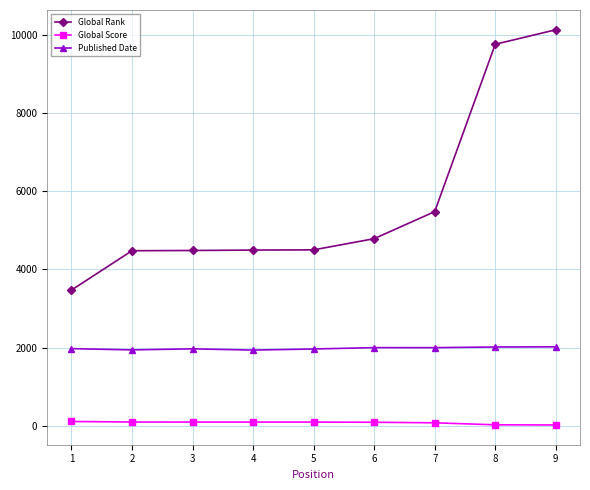

What is the difference between the maximum and minimum values in the Global Score series?

89